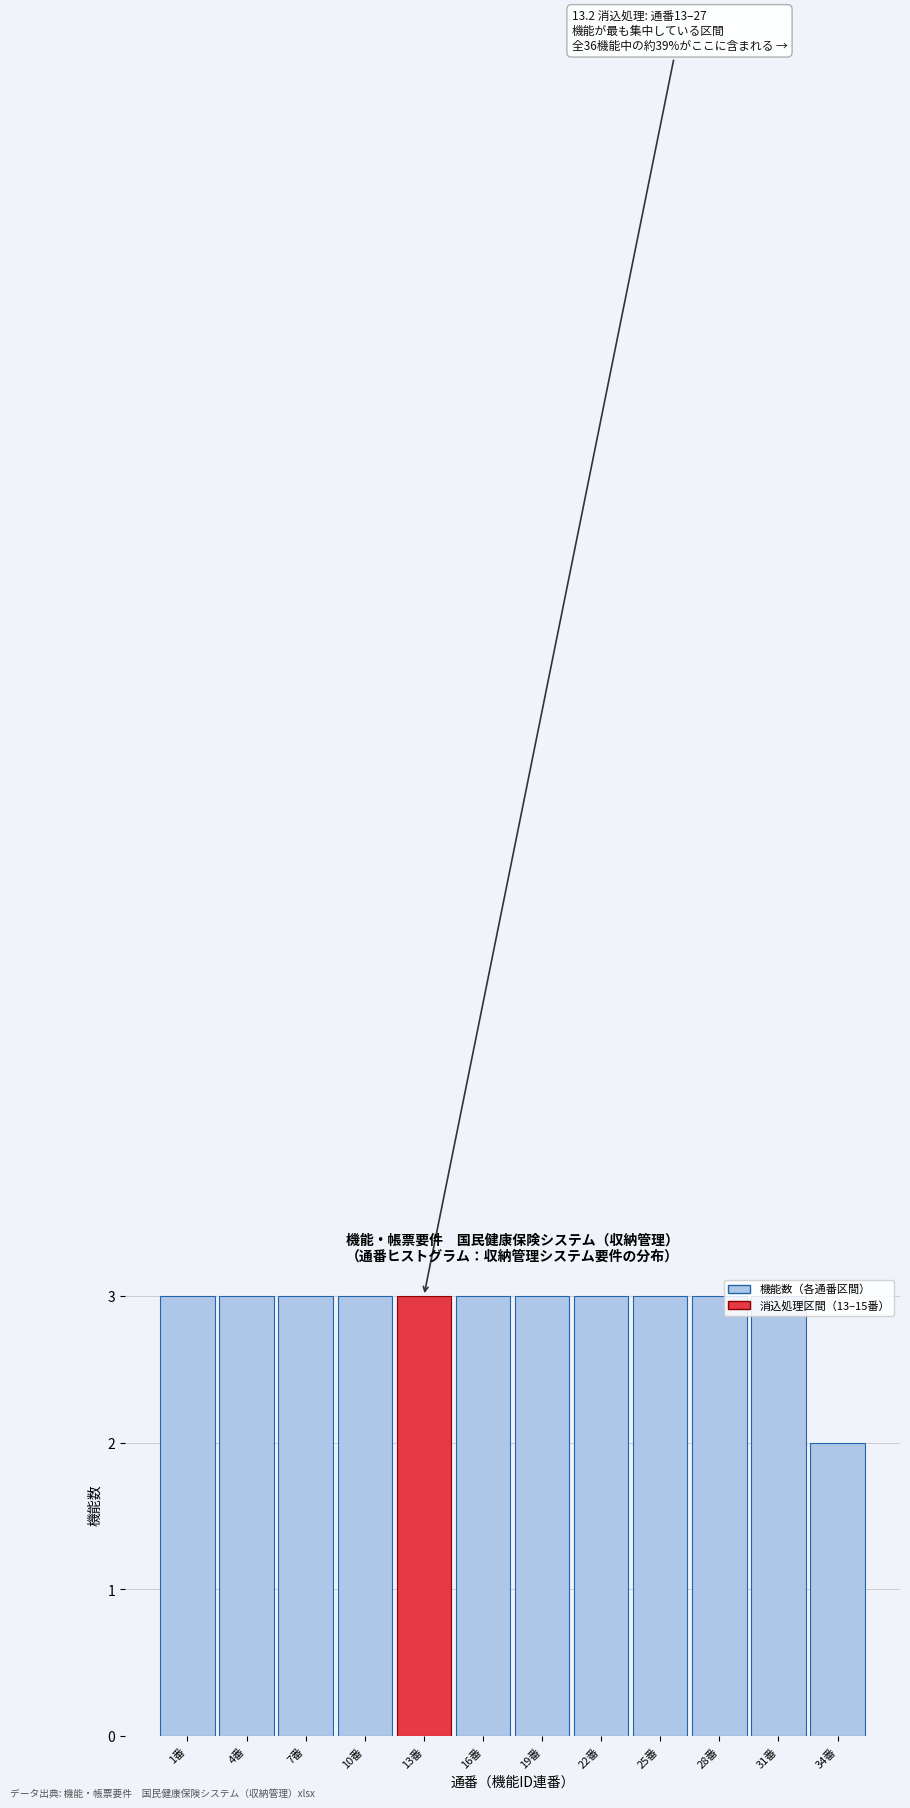

At which category does the chart reach its minimum across all series?

34番